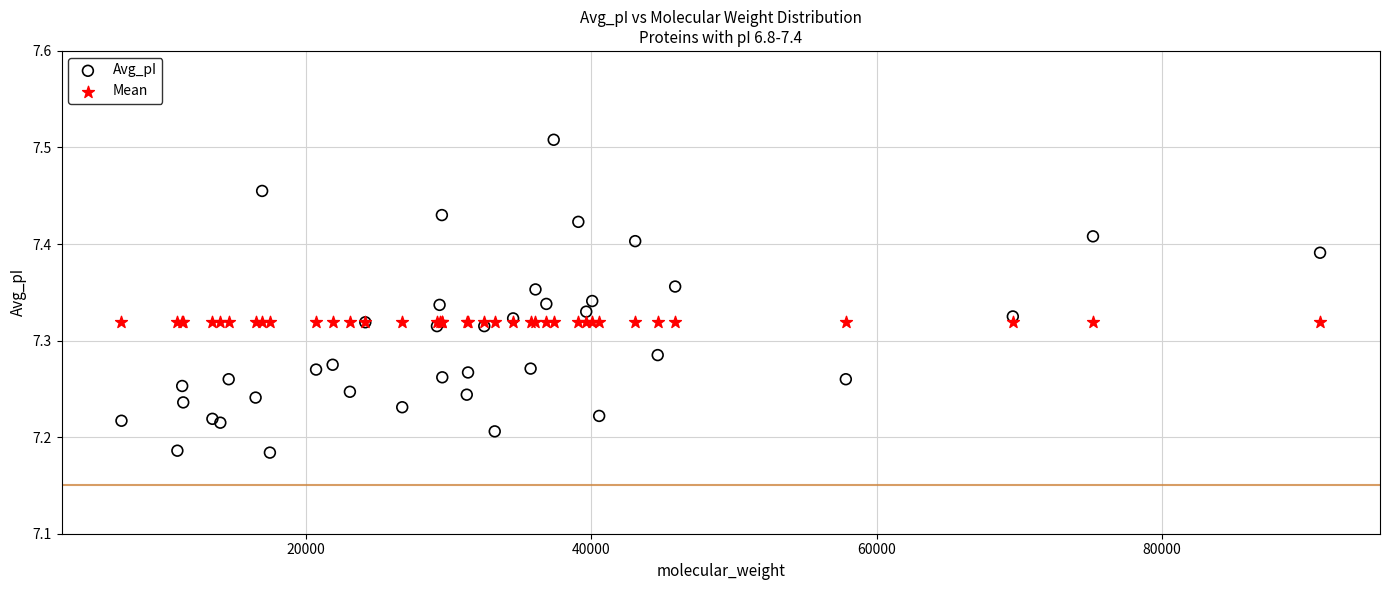

Which series reaches the minimum Y coordinate?

Avg_pI